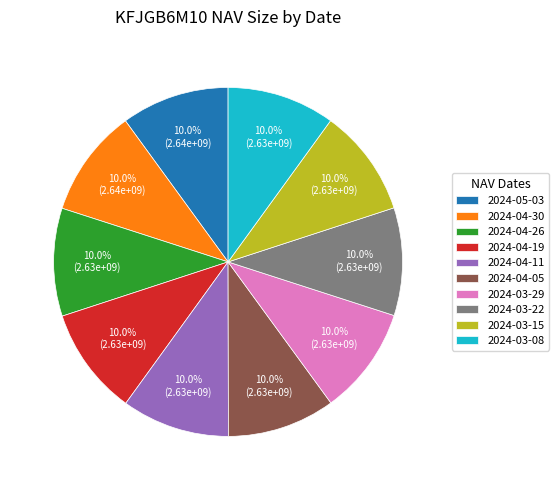

How many slices are in this pie chart?

10